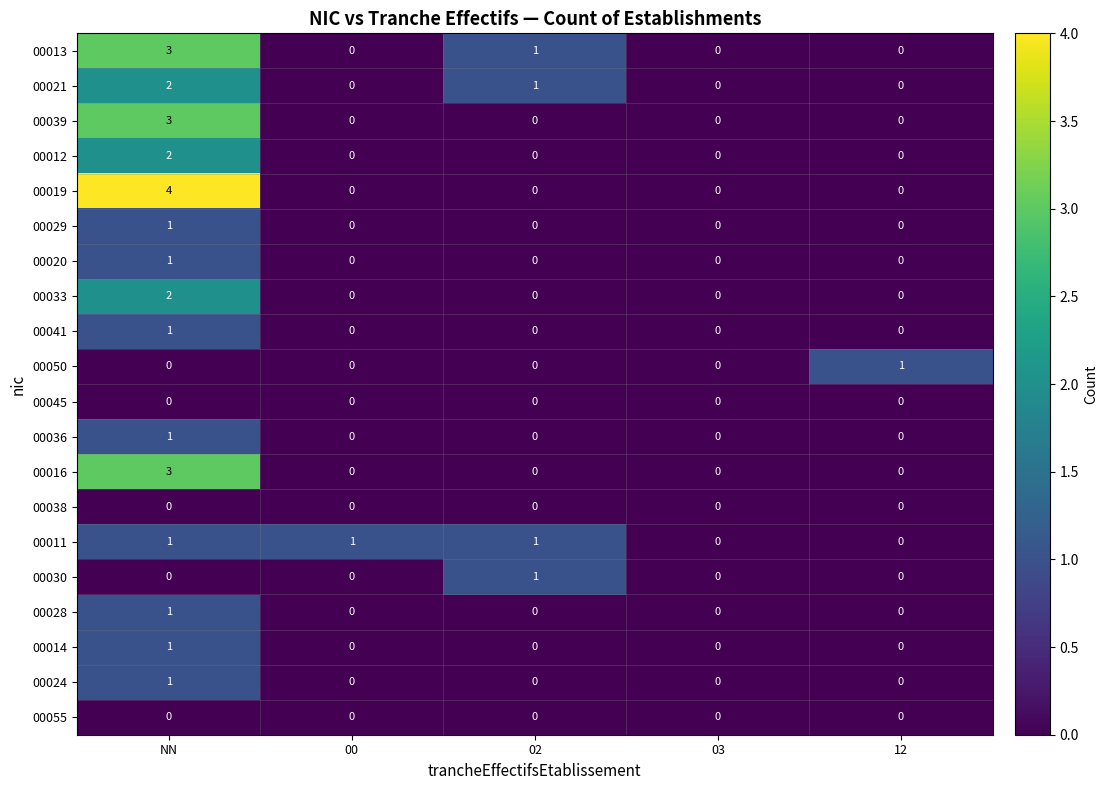

What is the difference between the maximum and second lowest values in the 00019 series?

4